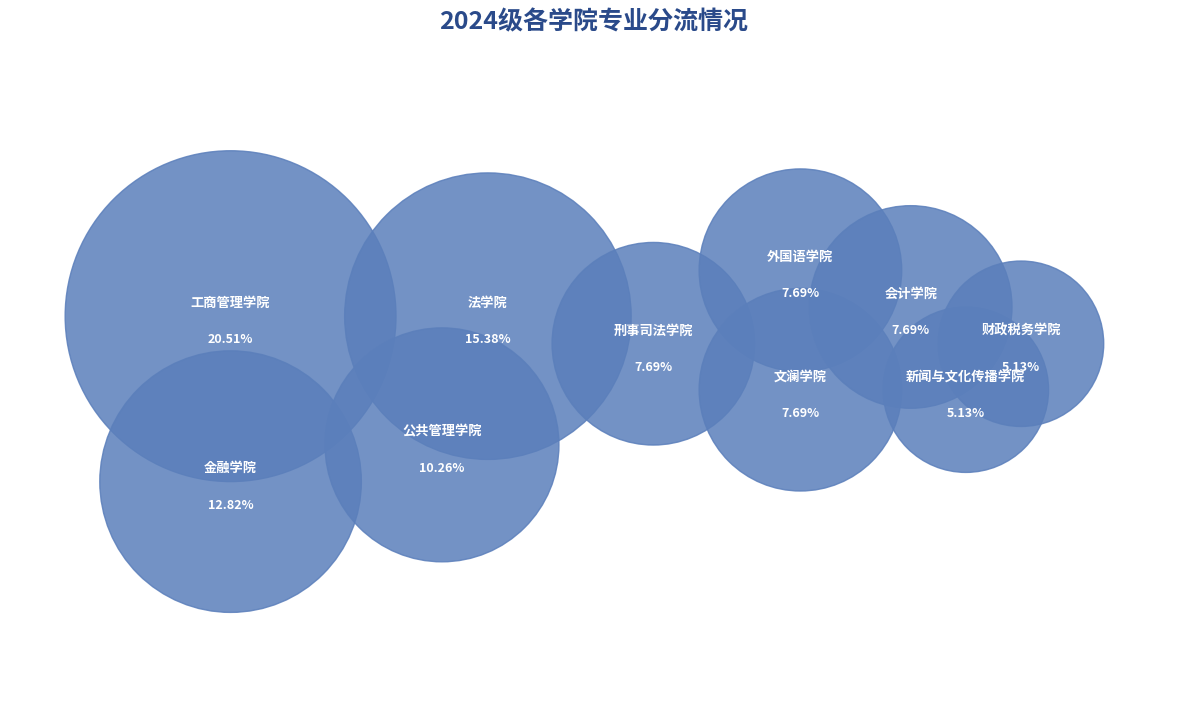

Approximately how many times larger is the value at 财政税务学院 compared to 新闻与文化传播学院?

1.0